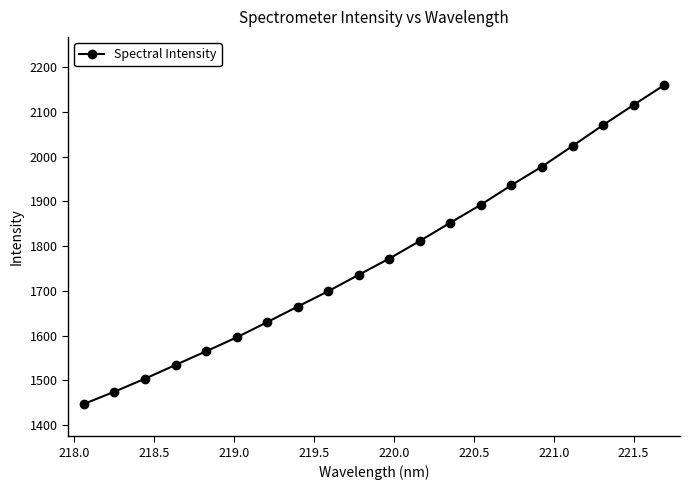

How many lines are shown in the chart?

1